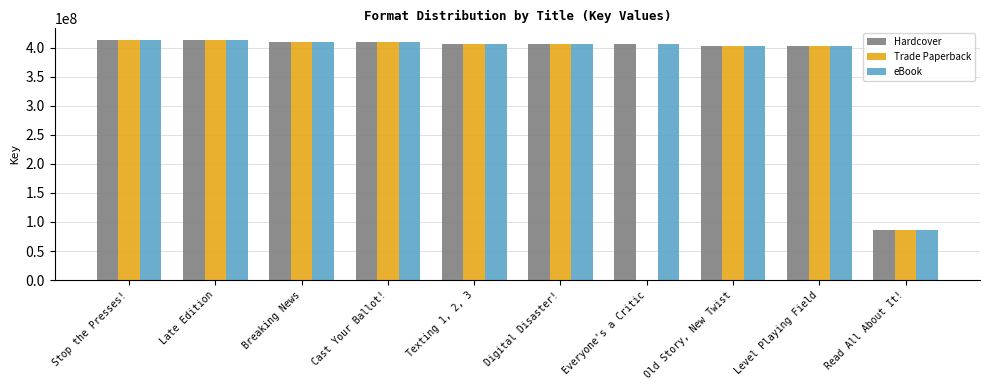

How many groups of bars are there?

10